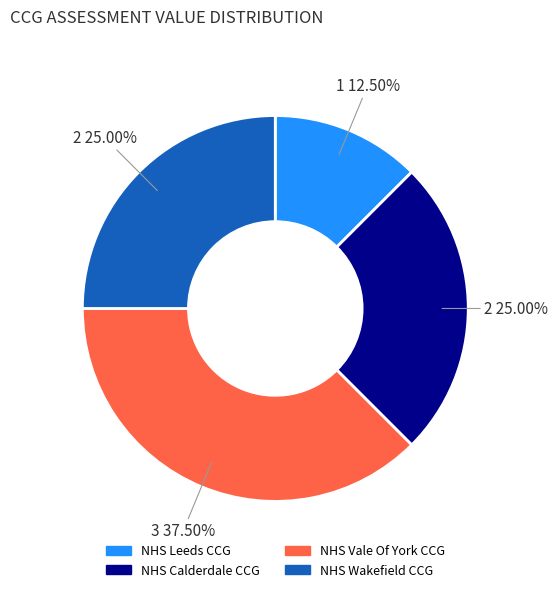

Is NHS Wakefield CCG the majority of the pie?

No